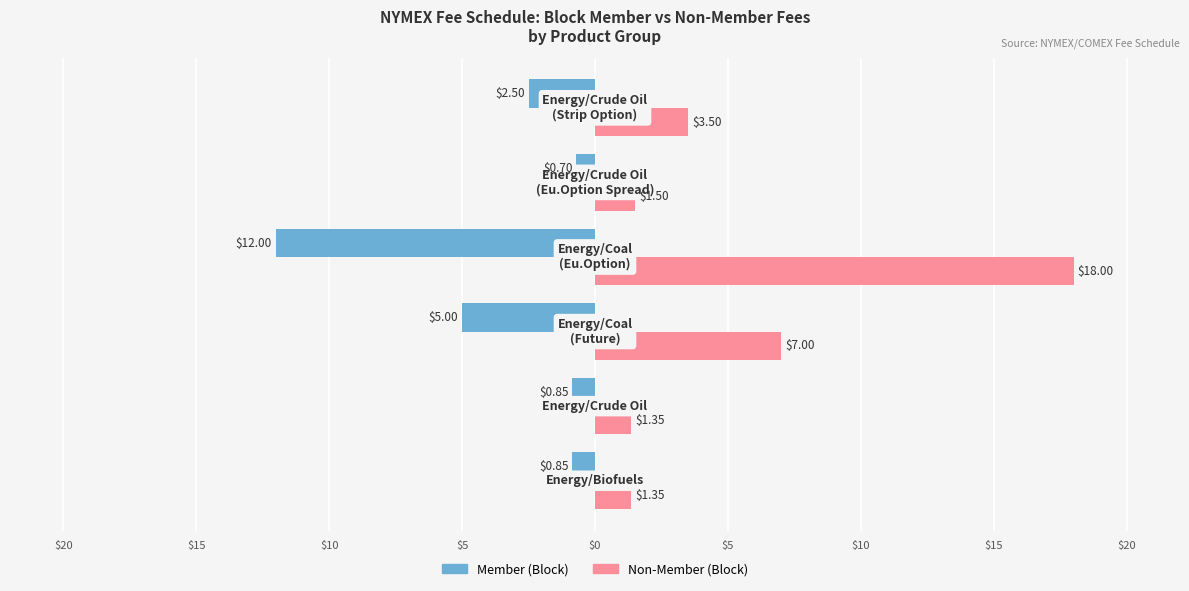

What are all the series names shown in the legend?

Member (Block), Non-Member (Block)